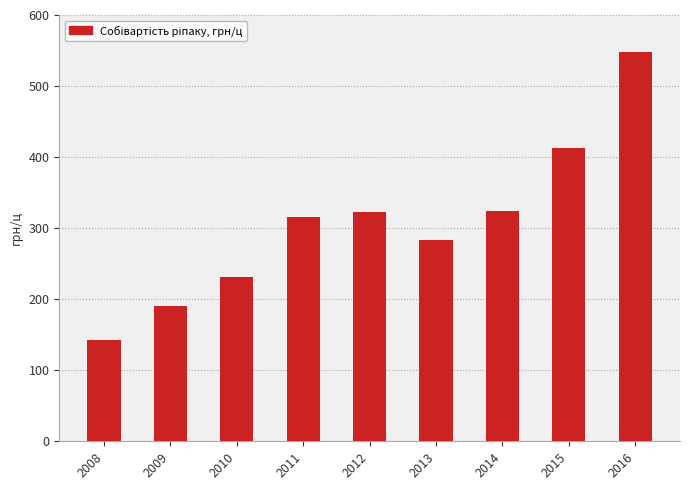

Read the value at 2009.

191.1